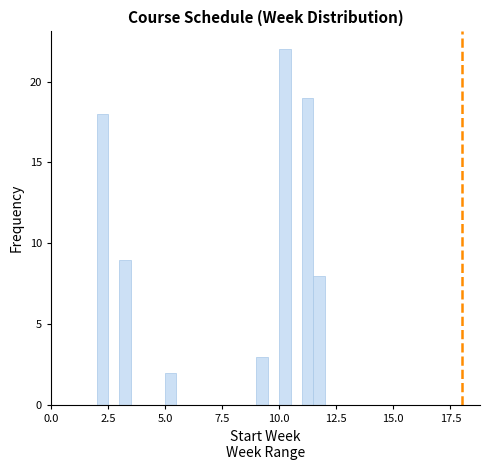

Around what value on the x-axis is the tallest bar? Give the approximate position of its centre, as read against the axis.

10.5